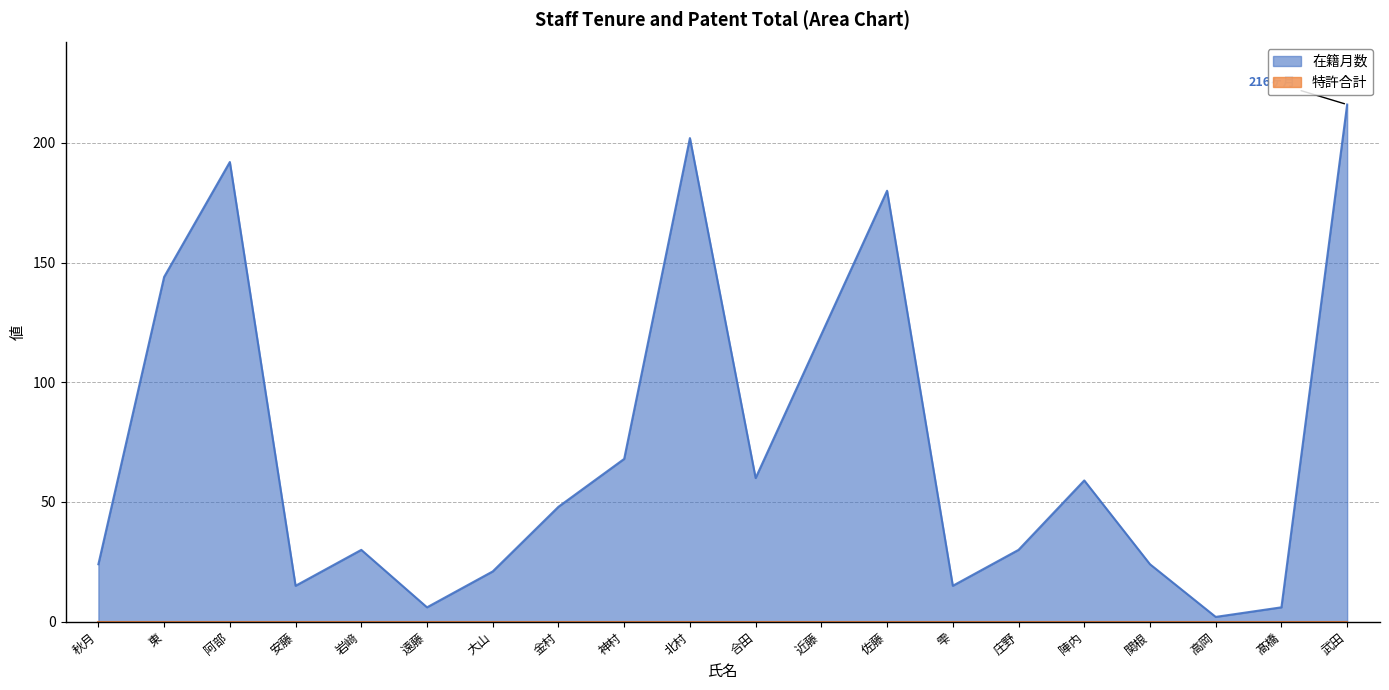

Where is the first local minimum?

安藤